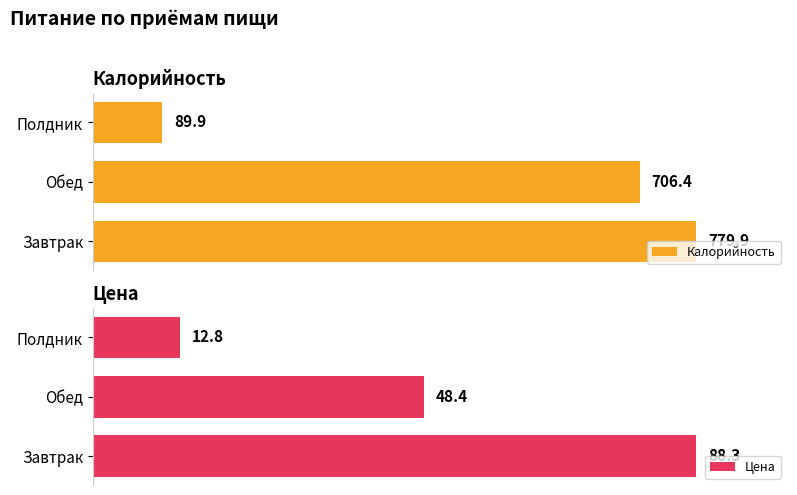

At which label is Калорийность closest to 434?

Обед